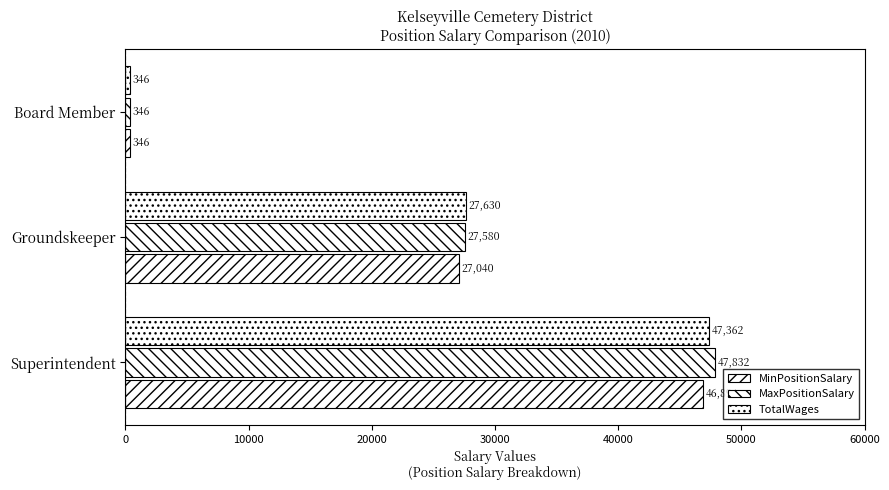

What is the minimum value for MinPositionSalary?

346